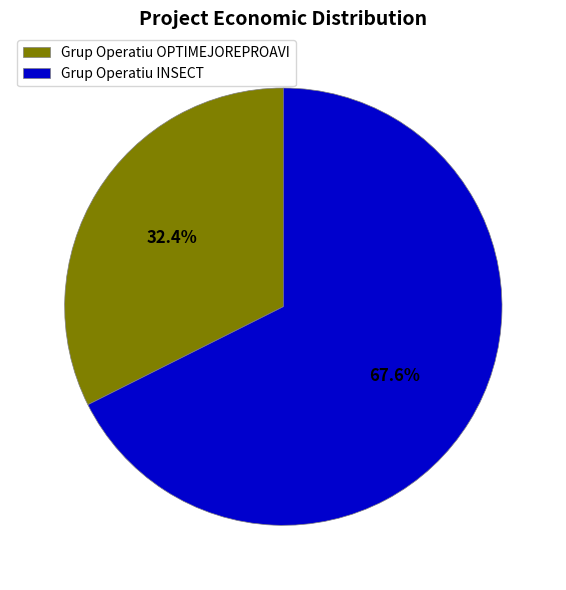

Count the number of slices in the pie.

2